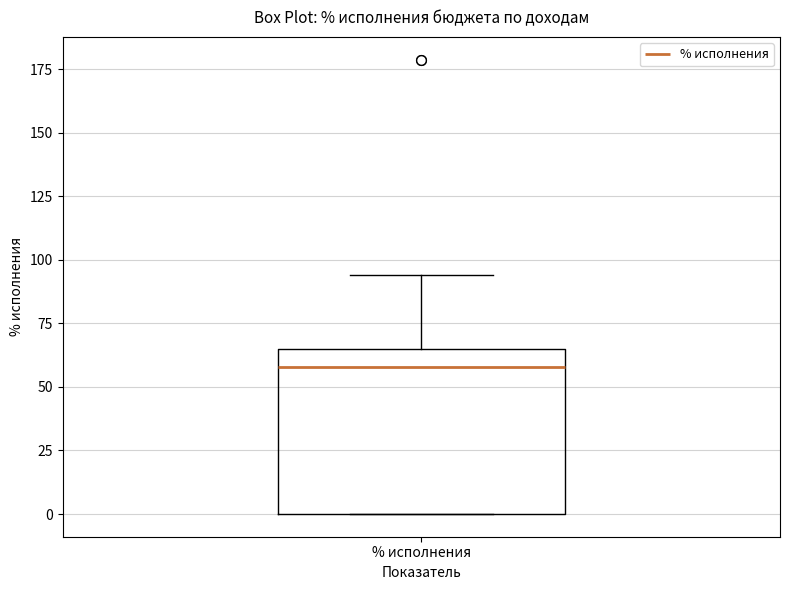

Read this box plot against the y-axis: the position of the median line, the range covered by the box, and the ends of both whiskers. The values are not printed on the chart, so give them approximately, as read against the axis.

median 60, box 0 to 65, whiskers 0 to 95